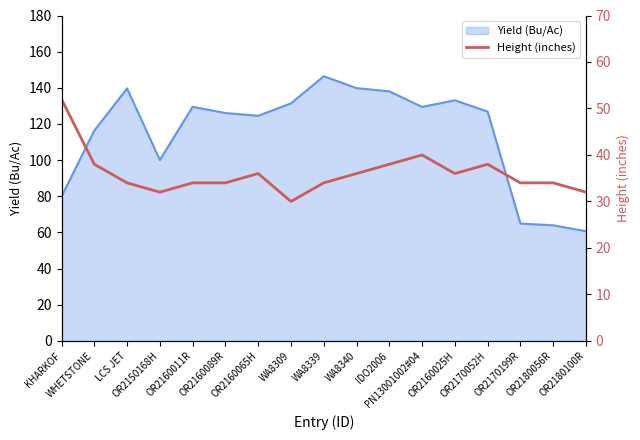

How many values are below 34?

3